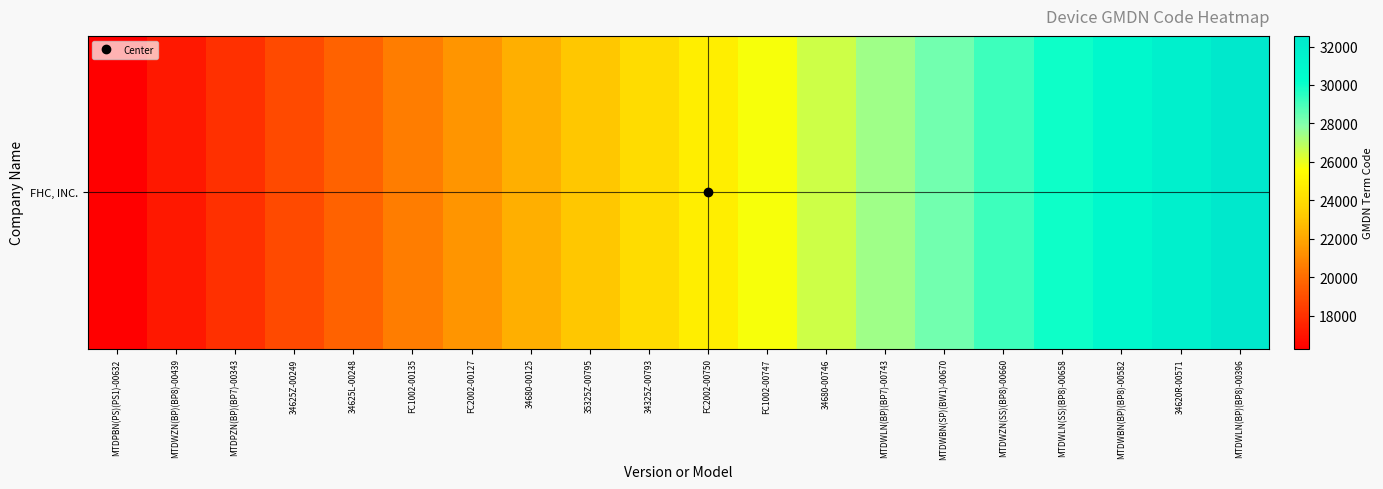

List the labels in order of value, smallest first.

MTDPBN(PS)(PS1)-00632, MTDWZN(BP)(BP8)-00439, MTDPZN(BP)(BP7)-00343, 34625Z-00249, 34625L-00248, FC1002-00135, FC2002-00127, 34680-00125, 35325Z-00795, 34325Z-00793, FC2002-00750, FC1002-00747, 34680-00746, MTDWLN(BP)(BP7)-00743, MTDWBN(SP)(BW1)-00670, MTDWZN(SS)(BP8)-00660, MTDWLN(SS)(BP8)-00658, MTDWBN(BP)(BP8)-00582, 34620R-00571, MTDWLN(BP)(BP8)-00396